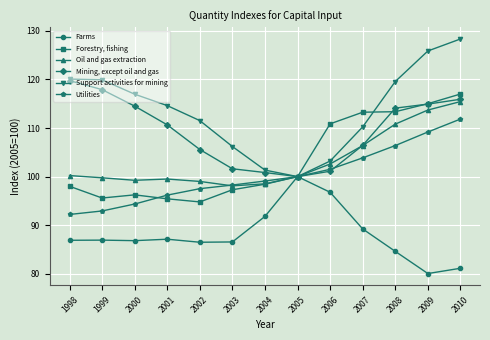

At which category does Support activities for mining reach its first local valley?

2005